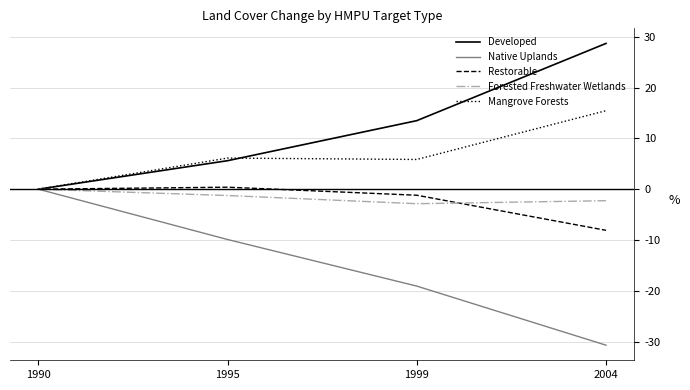

After their last crossing, which series has the higher values: Forested Freshwater Wetlands or Restorable?

Forested Freshwater Wetlands